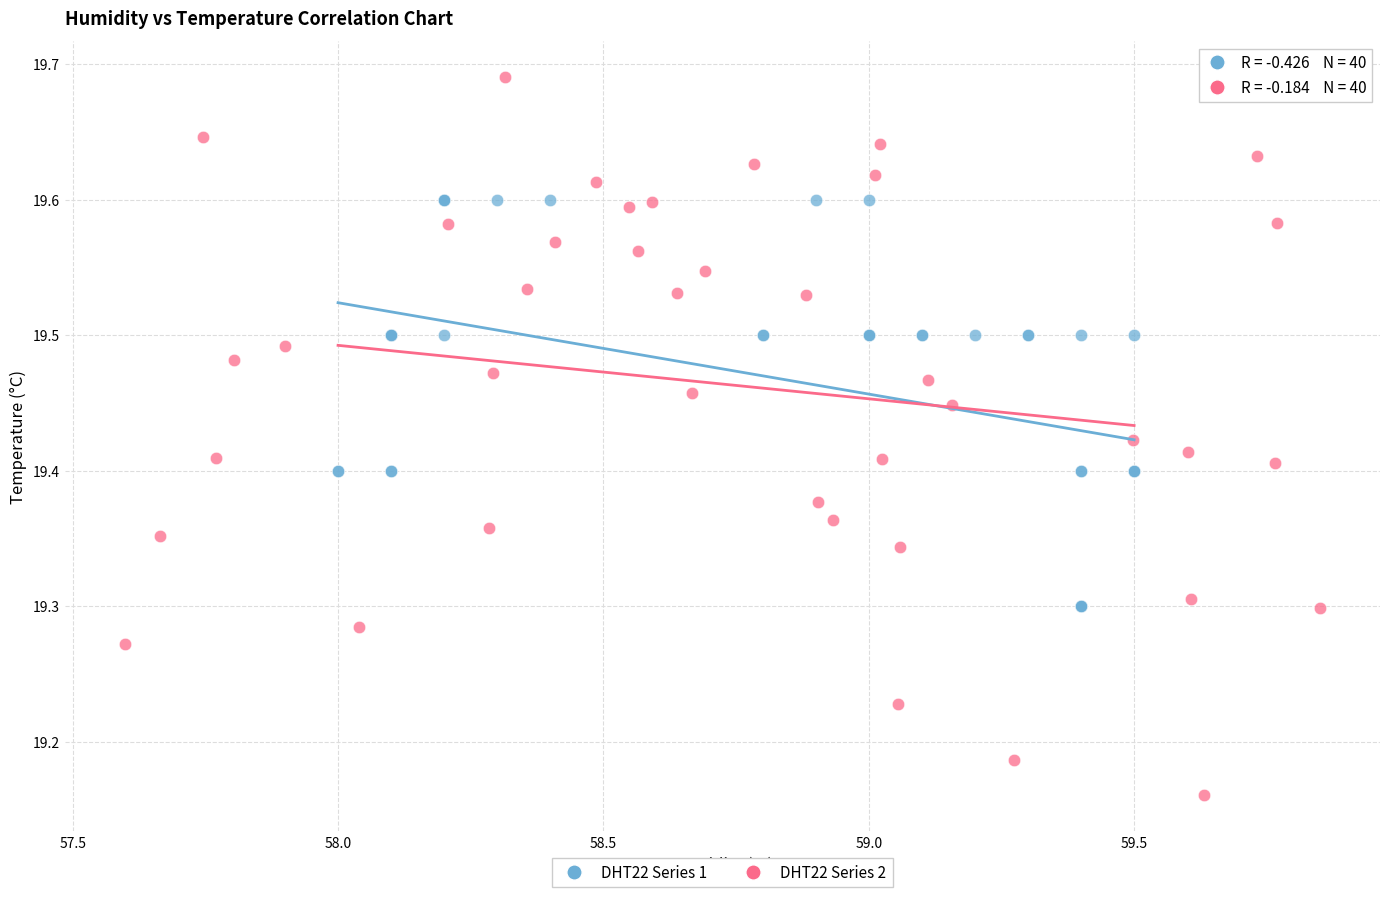

Which series contains the highest Y value?

DHT22 Series 2